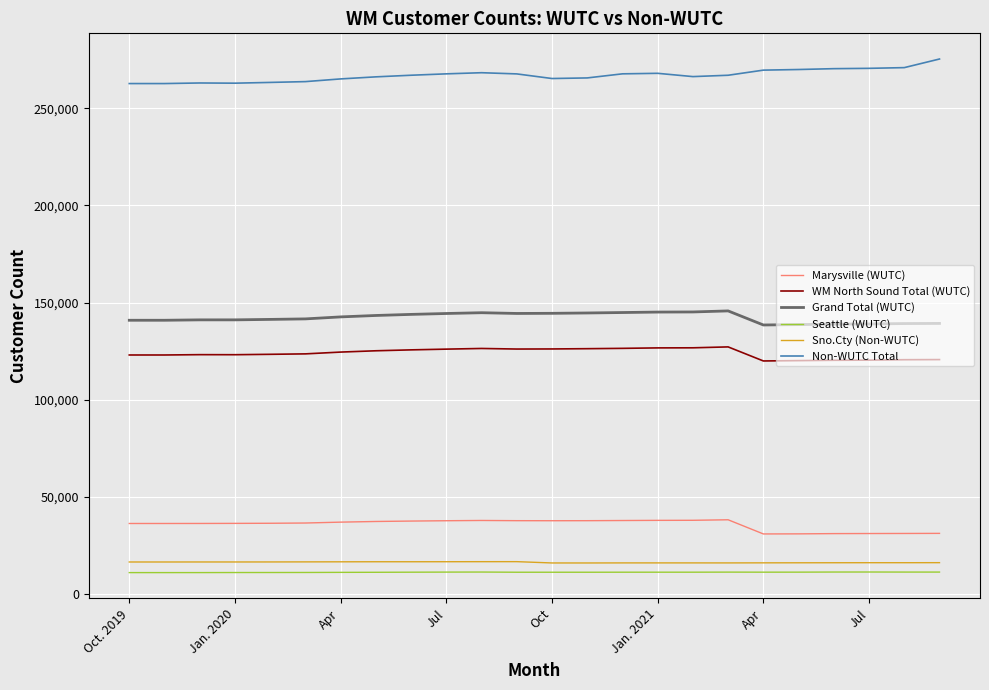

What is the minimum value for Grand Total (WUTC)?

138502